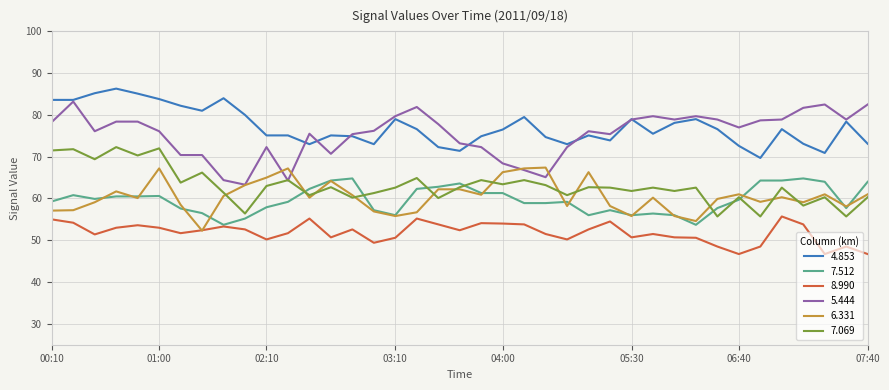

True or false: 4.853 and 6.331 intersect in this chart.

False